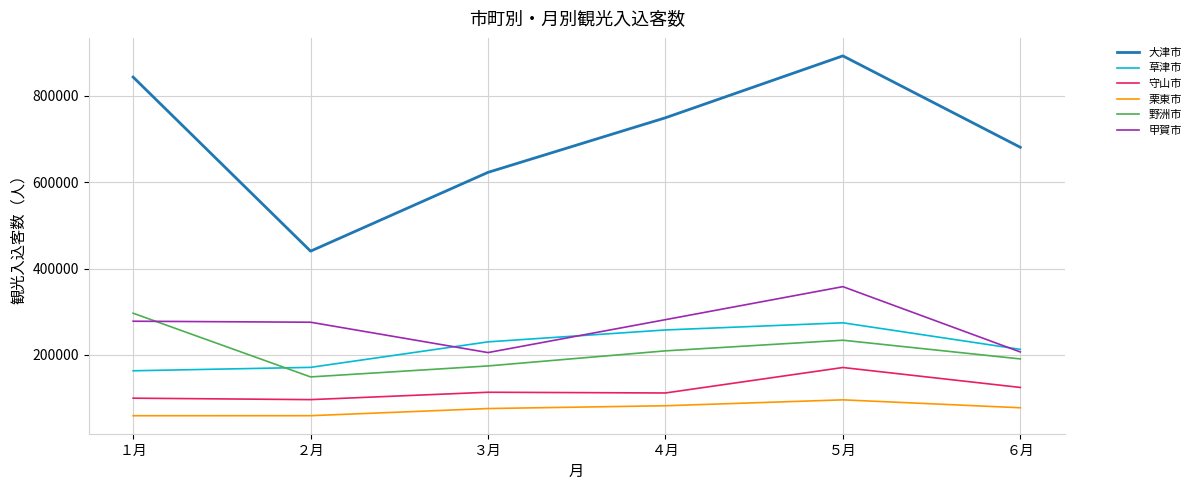

At which category does the chart reach its peak across all series?

５月